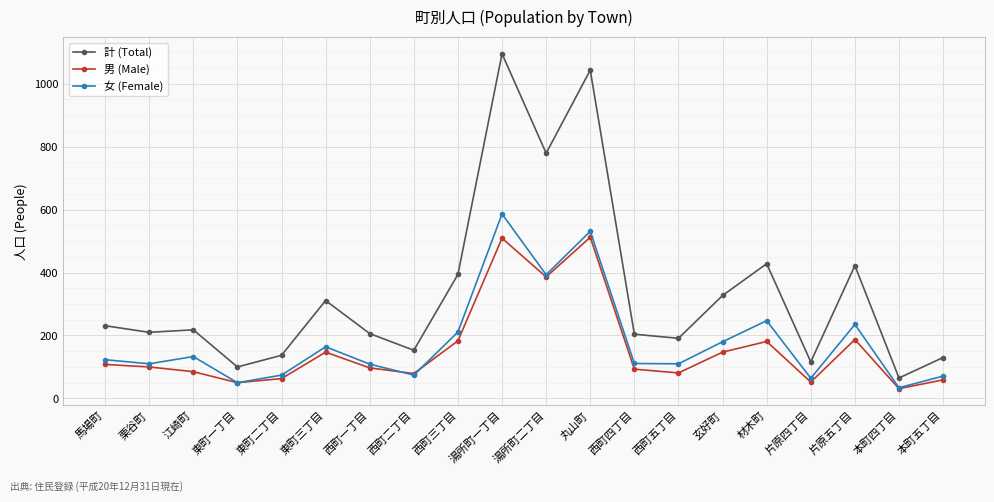

True or false: 男 (Male) has a value of 144 at 西町一丁目.

False